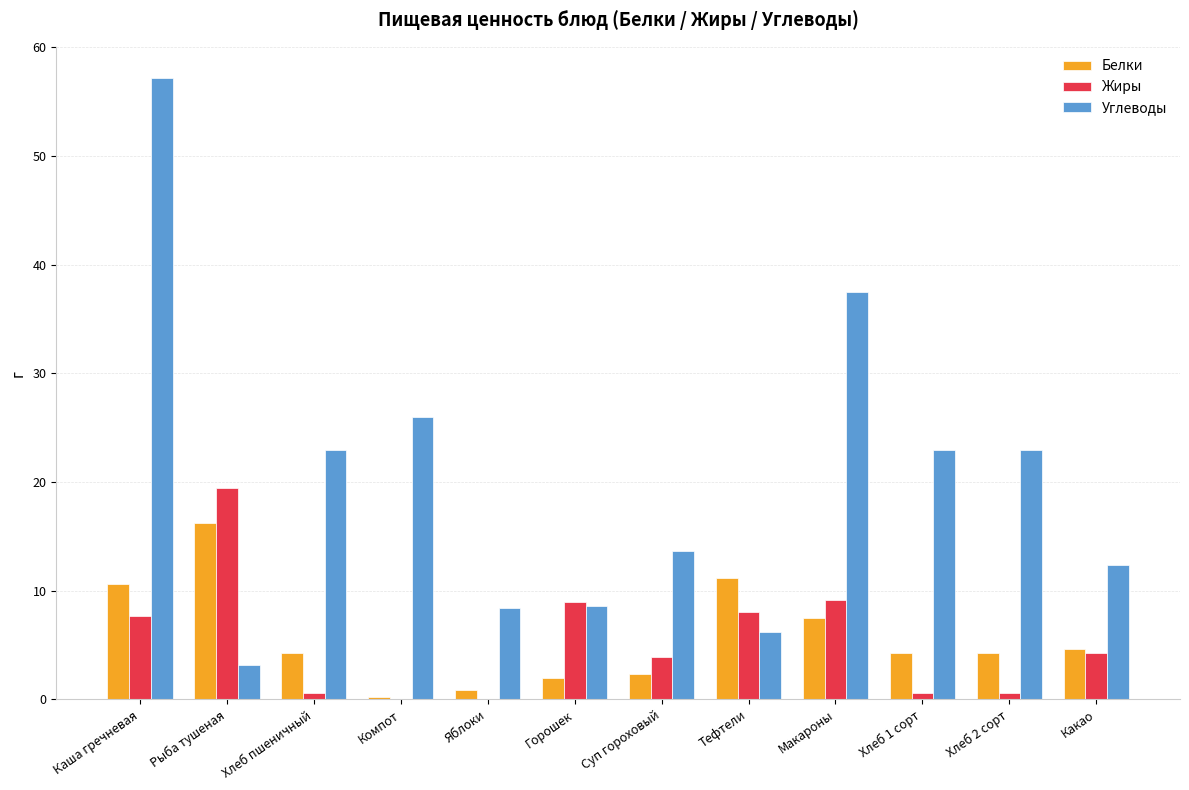

What is the approximate value of Жиры at Макароны?

9.1